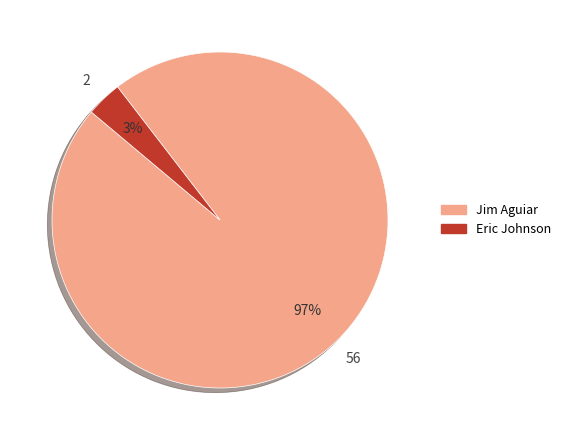

To the nearest percent, what is the average slice percentage?

50%